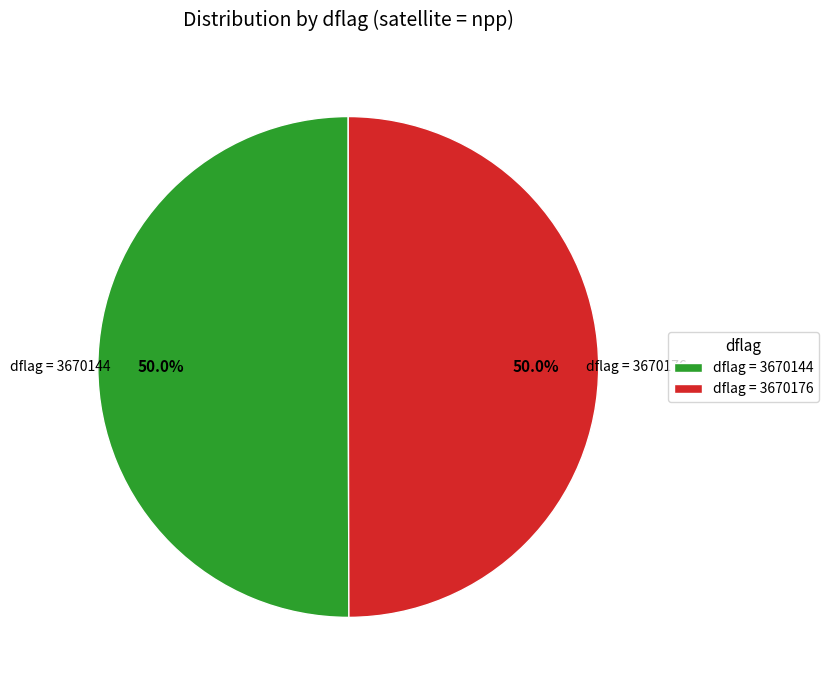

To the nearest percent, what is the average slice percentage?

50%